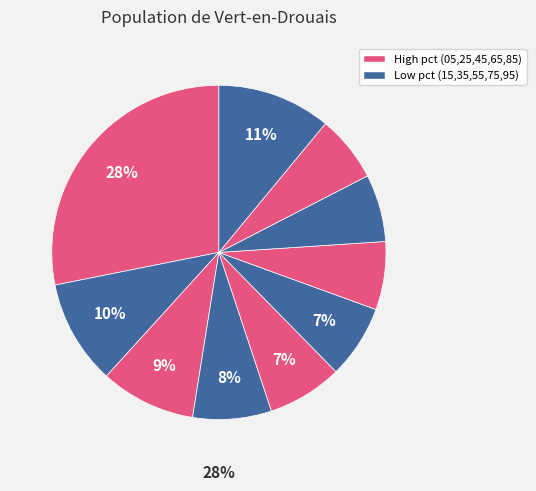

Is pct45 the majority of the pie?

No